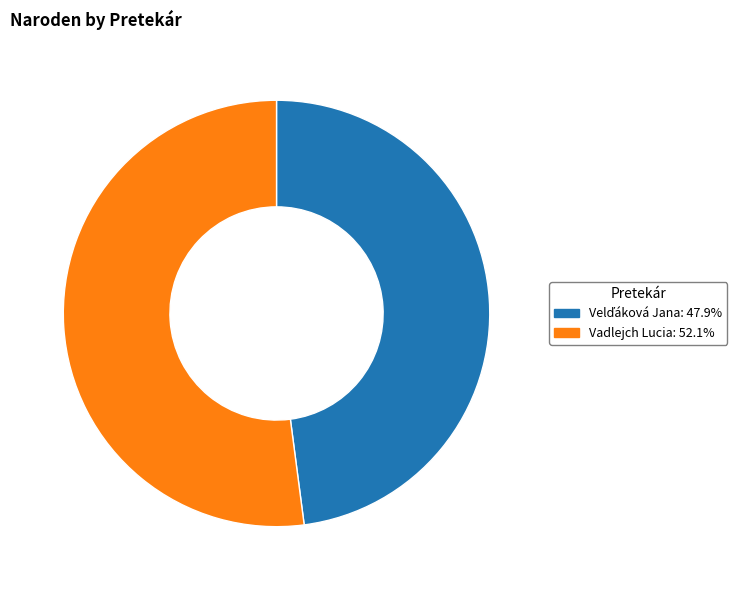

Which category has the biggest portion of the pie?

Vadlejch Lucia